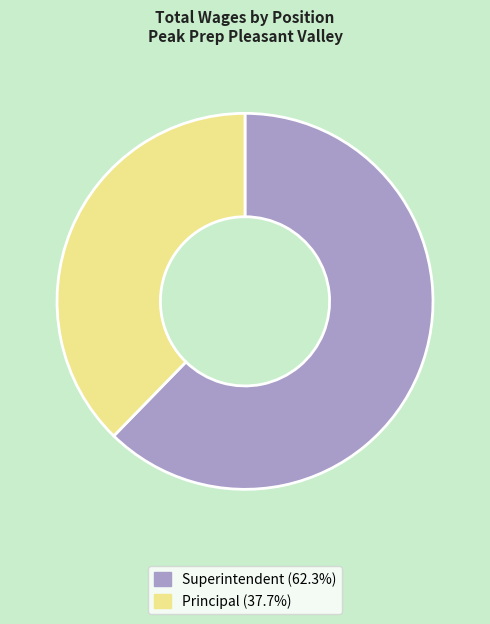

Is there a majority slice in this chart?

Yes